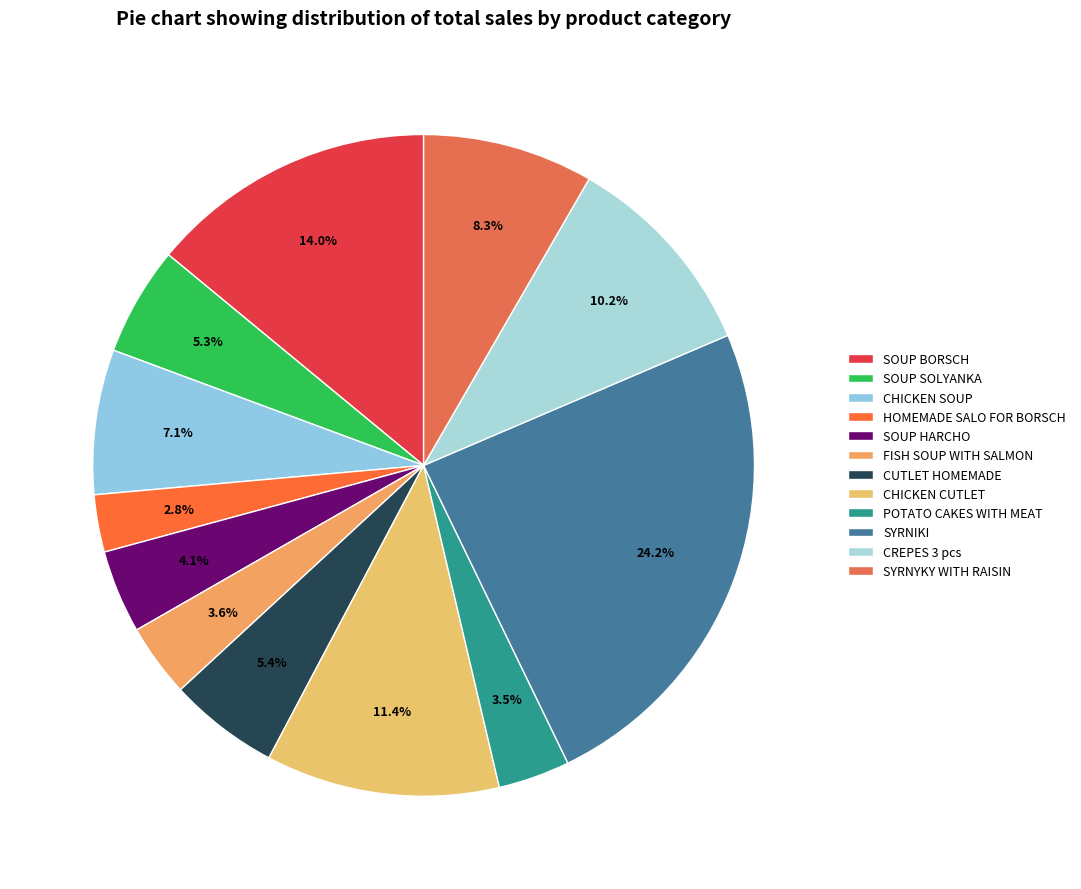

Which has a higher value, HOMEMADE SALO FOR BORSCH or SOUP BORSCH?

SOUP BORSCH